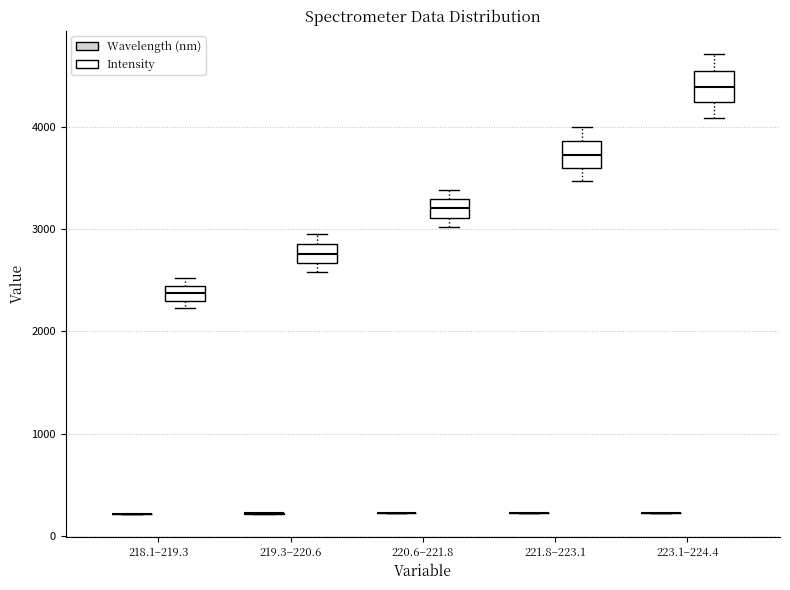

Reading left to right, read every box against the y-axis: the position of its median line, the range the box covers, and the ends of its whiskers. The values are not printed on the chart, so give them approximately, as read against the axis.

218.1–219.3 (Wavelength (nm)): box collapsed to a line at 200, whiskers 200 to 200
218.1–219.3 (Intensity): median 2400 (inside the box), box 2300 to 2400, whiskers 2200 to 2500
219.3–220.6 (Wavelength (nm)): box collapsed to a line at 200, whiskers 200 to 200
219.3–220.6 (Intensity): median 2800, box 2700 to 2900, whiskers 2600 to 3000
220.6–221.8 (Wavelength (nm)): box collapsed to a line at 200, whiskers 200 to 200
220.6–221.8 (Intensity): median 3200, box 3100 to 3300, whiskers 3000 to 3400
221.8–223.1 (Wavelength (nm)): box collapsed to a line at 200, whiskers 200 to 200
221.8–223.1 (Intensity): median 3700, box 3600 to 3900, whiskers 3500 to 4000
223.1–224.4 (Wavelength (nm)): box collapsed to a line at 200, whiskers 200 to 200
223.1–224.4 (Intensity): median 4400, box 4200 to 4600, whiskers 4100 to 4700